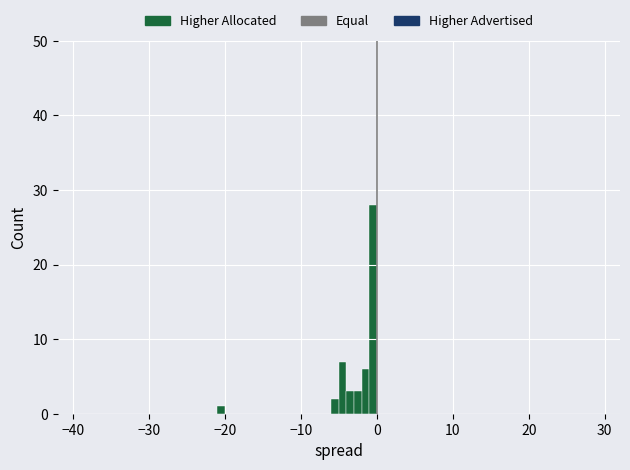

Read against the x-axis, roughly where is the centre of the tallest bar?

0